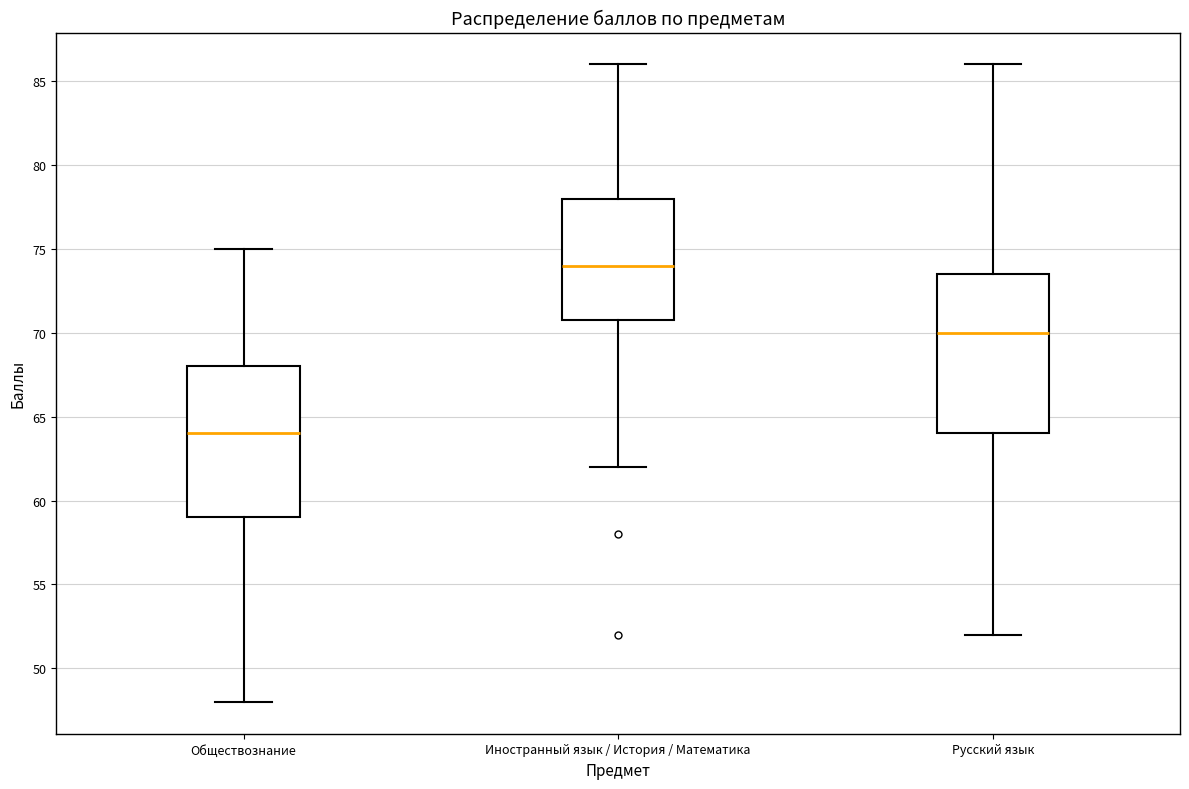

Where is the lower edge of the box for Обществознание on the y-axis? The values are not printed on the chart, so give them approximately, as read against the axis.

59.0